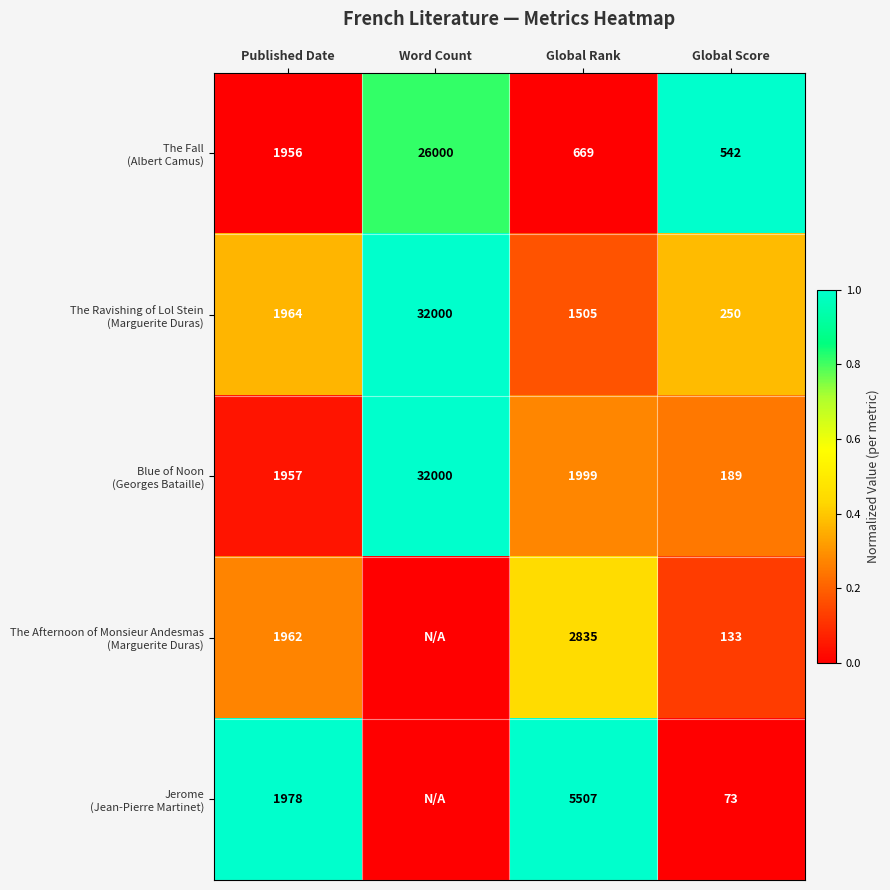

What is the total value across all series at Global Rank?

12515